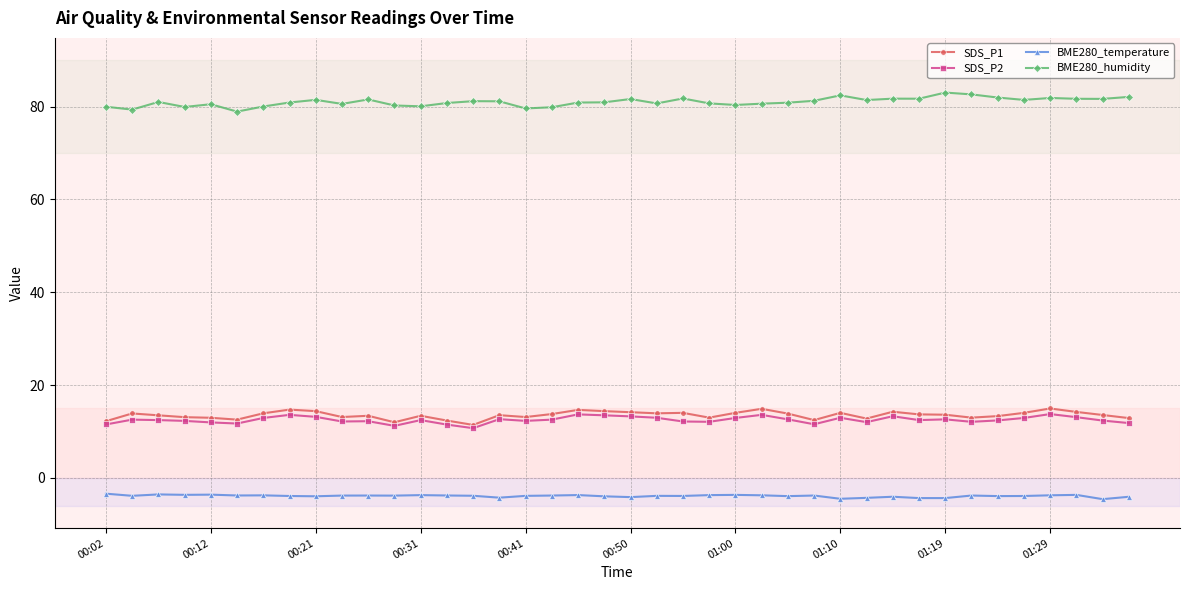

Which series has the largest total across all categories?

BME280_humidity